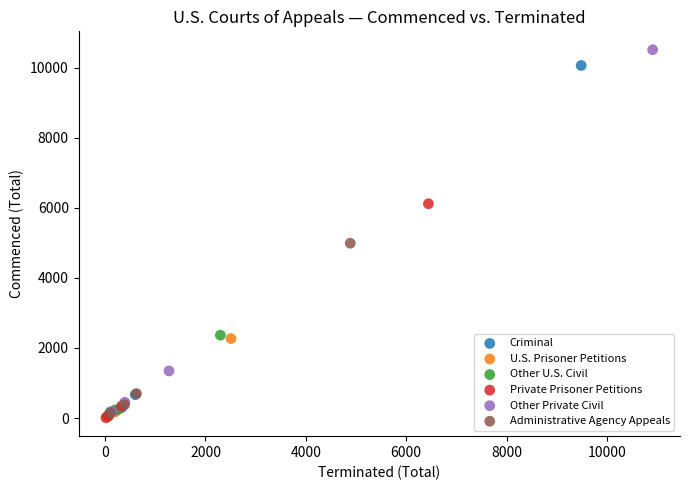

Which series has the widest spread of Y values?

Other Private Civil